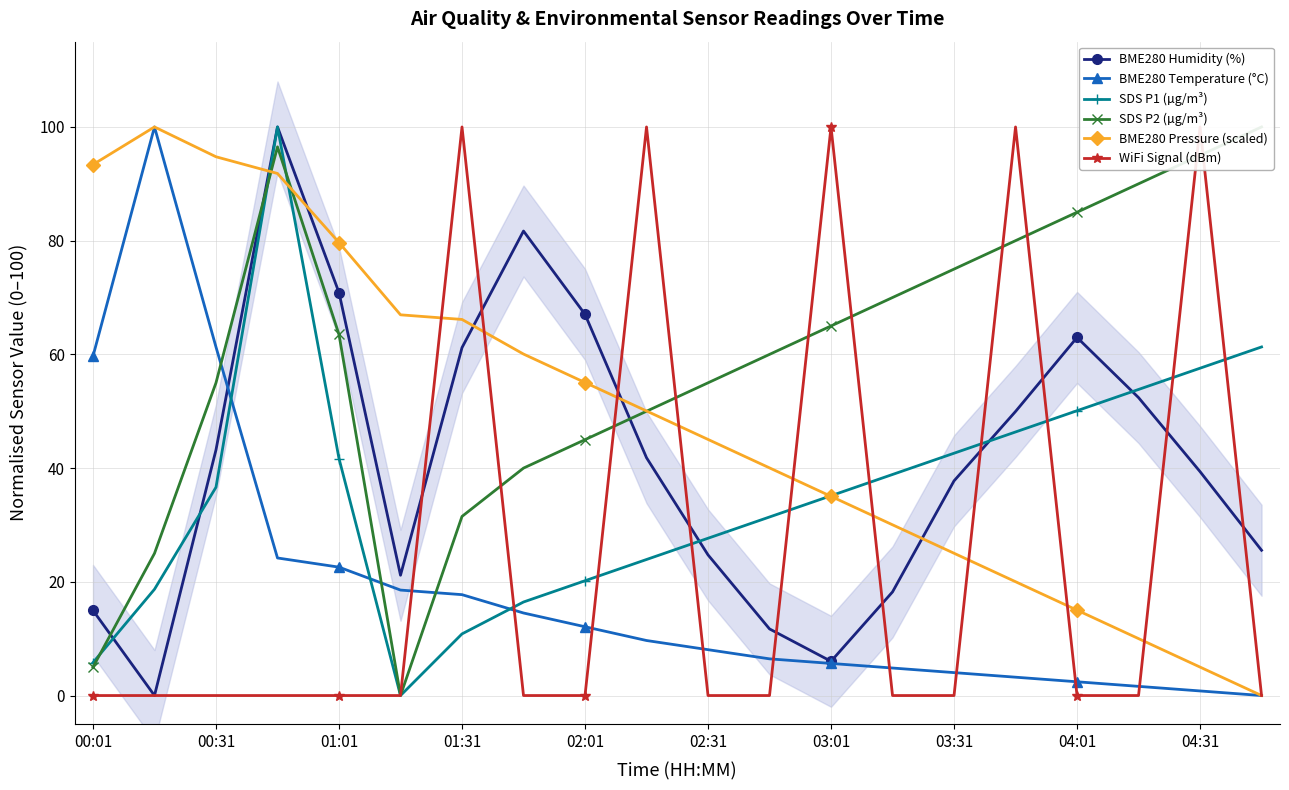

How many interior local valleys does the BME280 Humidity (%) series have?

3